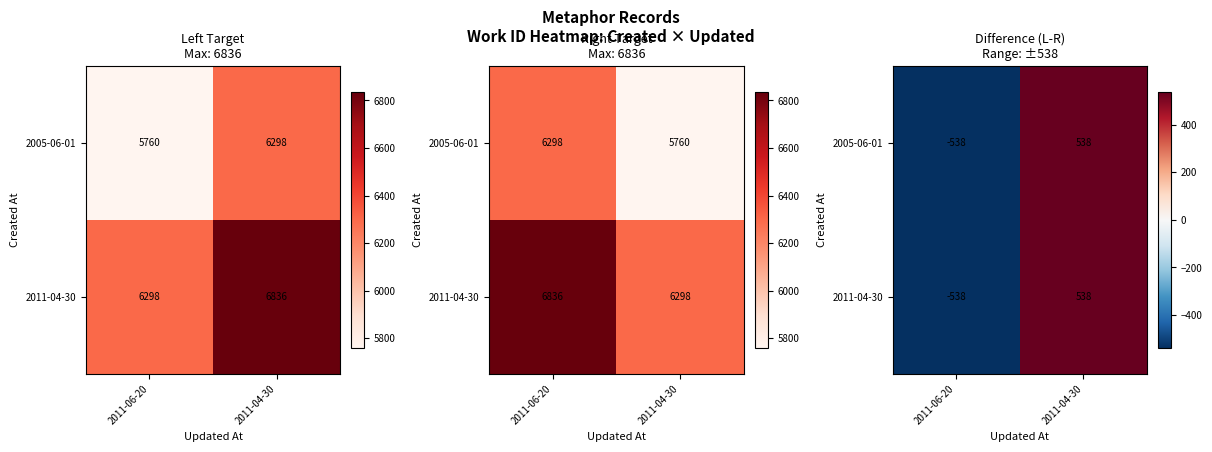

How many values in 2011-04-30 are above zero?

1